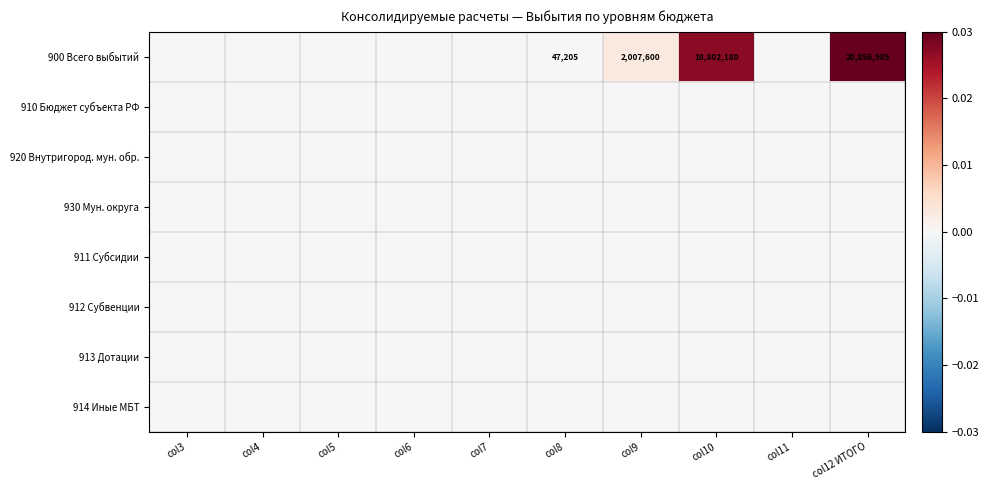

Is it true that 910 Бюджет субъекта РФ equals 0.0 at col3?

True